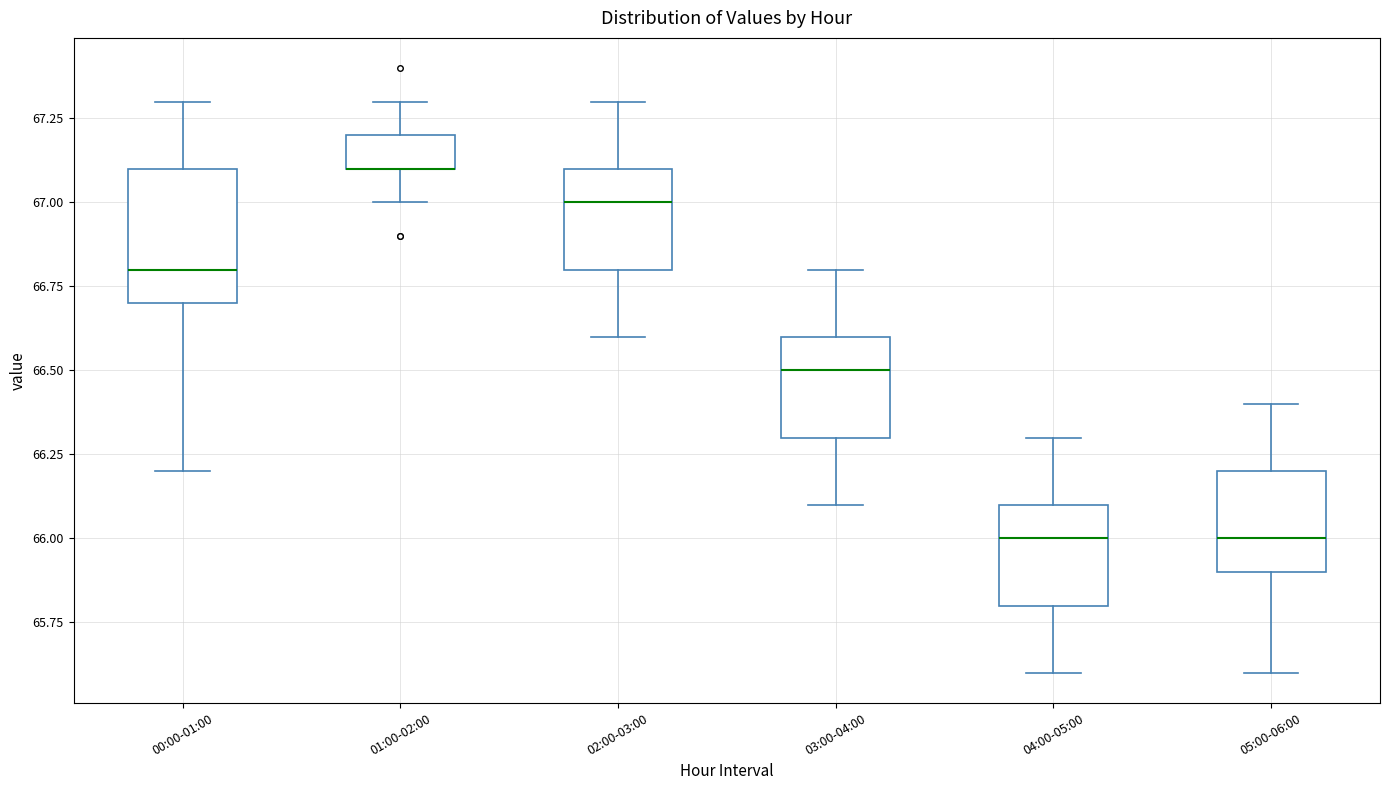

Reading left to right, transcribe this box plot: for each box, give where its median line is, the range the box spans, and where its two whiskers end, as read against the y-axis. The values are not printed on the chart, so give them approximately, as read against the axis.

00:00-01:00: median 66.8, box 66.7 to 67.1, whiskers 66.2 to 67.3
01:00-02:00: median 67.1 (drawn on the box's lower edge), box 67.1 to 67.2, whiskers 67.0 to 67.3
02:00-03:00: median 67.0, box 66.8 to 67.1, whiskers 66.6 to 67.3
03:00-04:00: median 66.5, box 66.3 to 66.6, whiskers 66.1 to 66.8
04:00-05:00: median 66.0, box 65.8 to 66.1, whiskers 65.6 to 66.3
05:00-06:00: median 66.0, box 65.9 to 66.2, whiskers 65.6 to 66.4